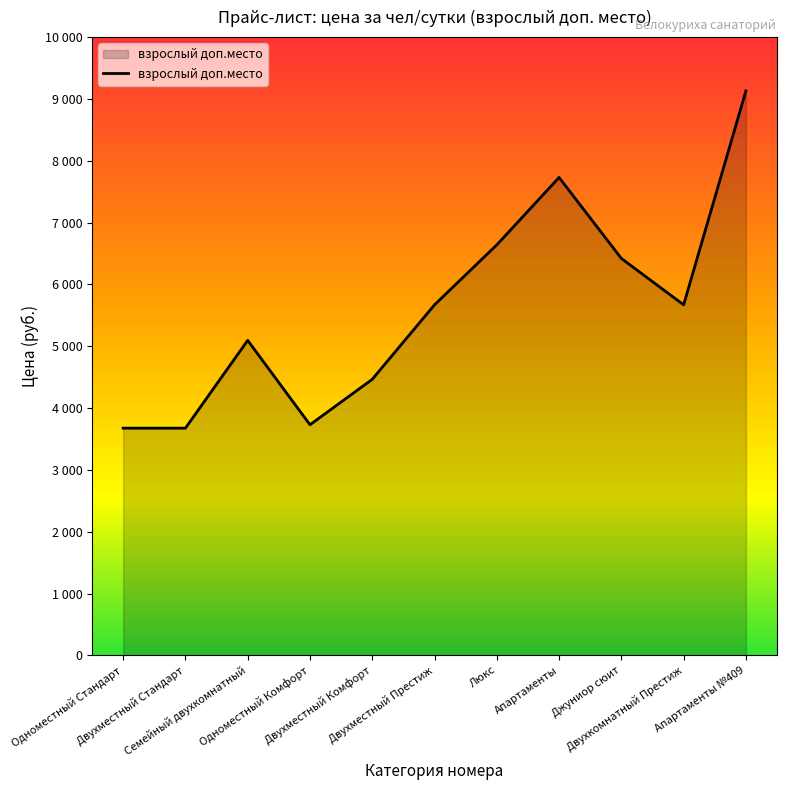

Reading right to left, transcribe all the data shown in this chart.

9130	5670	6420	7730	6640	5670	4465	3730	5095	3675	3675